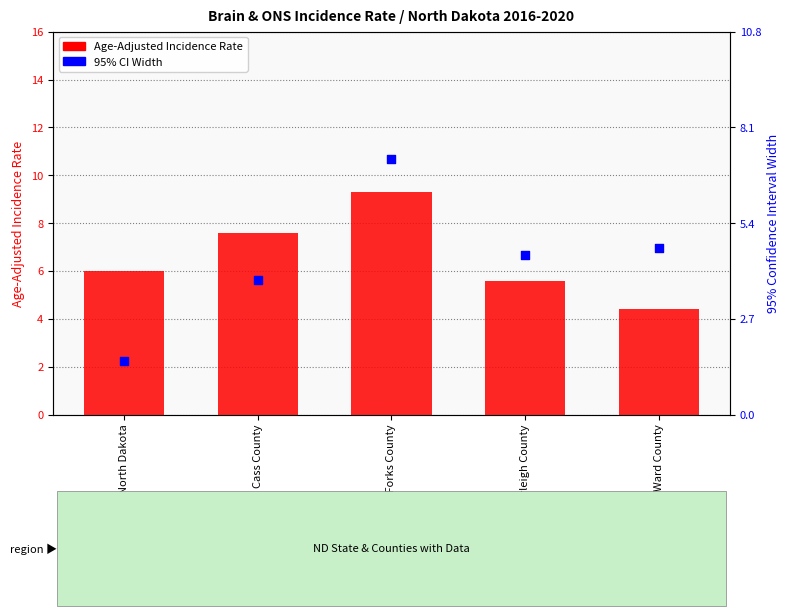

Which series has the largest total across all categories?

Age-Adjusted Incidence Rate